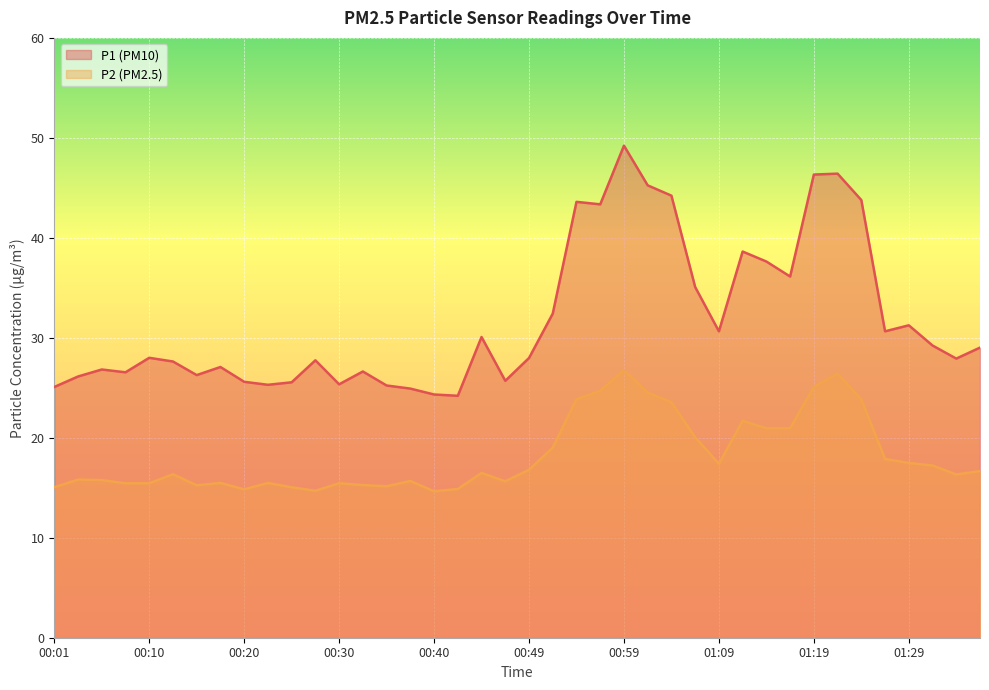

What is the total value across all series at 00:54?

67.5